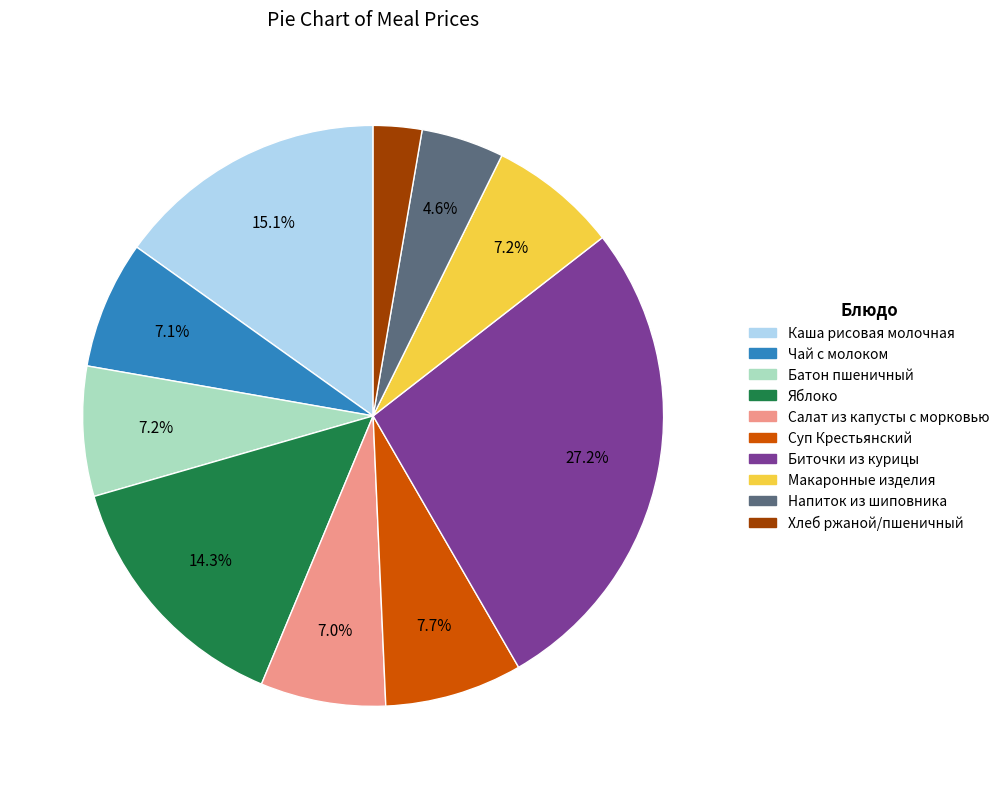

What is the ratio of the value at Напиток из шиповника to the value at Макаронные изделия?

0.6